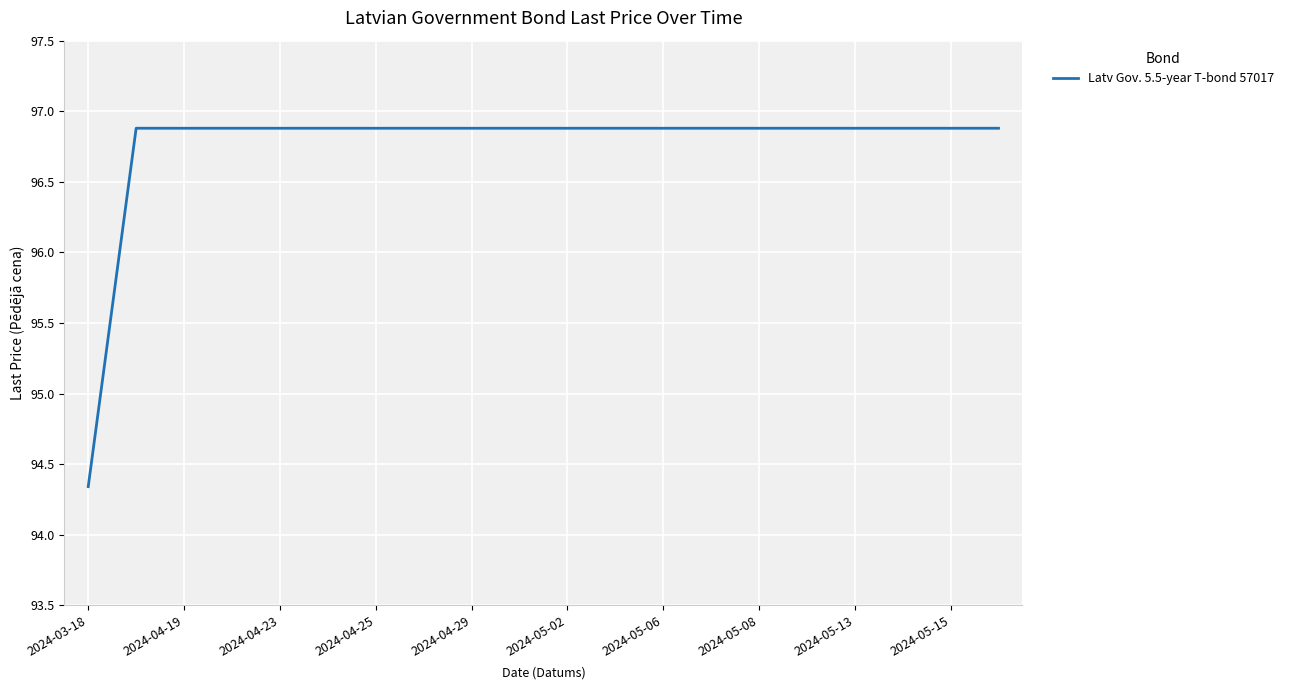

What is the maximum value shown in the chart?

96.9